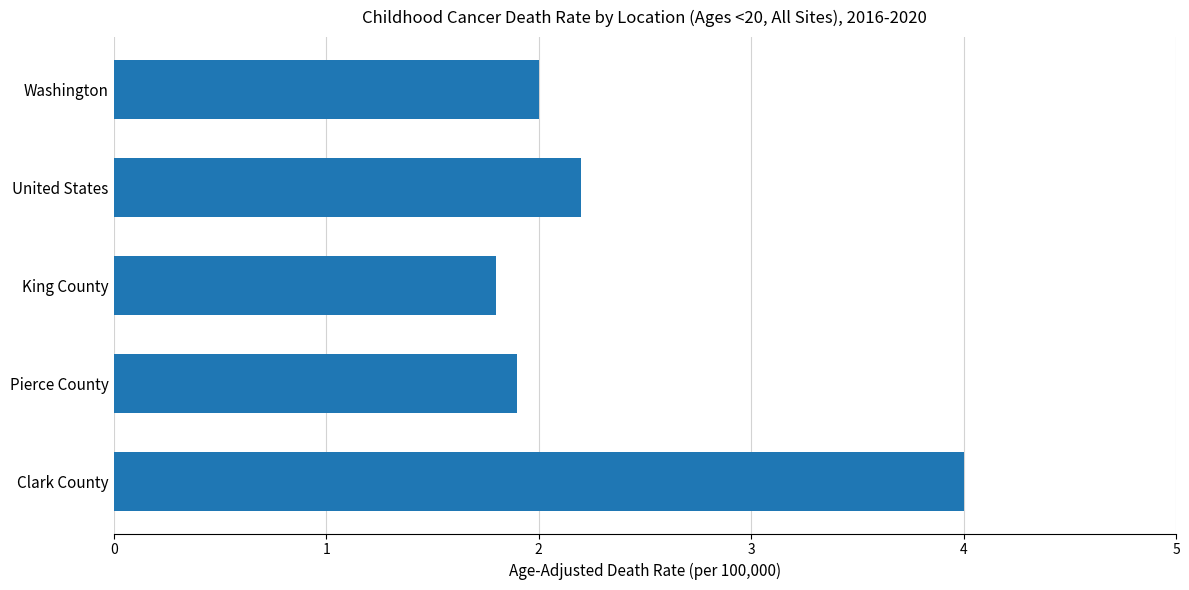

Reading top to bottom, extract all data points from this chart.

2.0	2.2	1.8	1.9	4.0